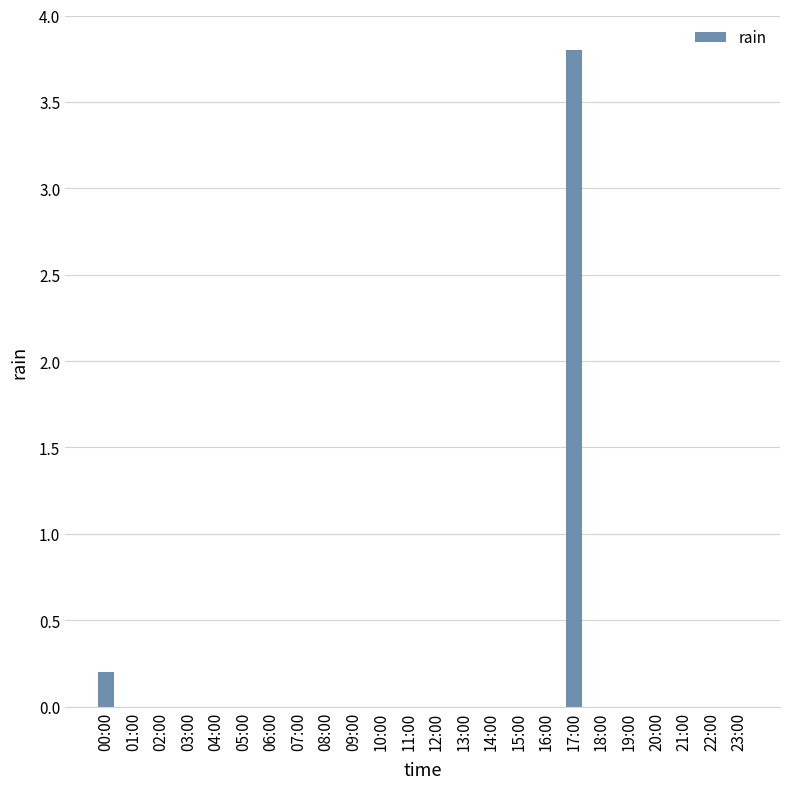

Reading left to right, transcribe all the data shown in this chart.

00:00=0.2	01:00=0.0	02:00=0.0	03:00=0.0	04:00=0.0	05:00=0.0	06:00=0.0	07:00=0.0	08:00=0.0	09:00=0.0	10:00=0.0	11:00=0.0	12:00=0.0	13:00=0.0	14:00=0.0	15:00=0.0	16:00=0.0	17:00=3.8	18:00=0.0	19:00=0.0	20:00=0.0	21:00=0.0	22:00=0.0	23:00=0.0